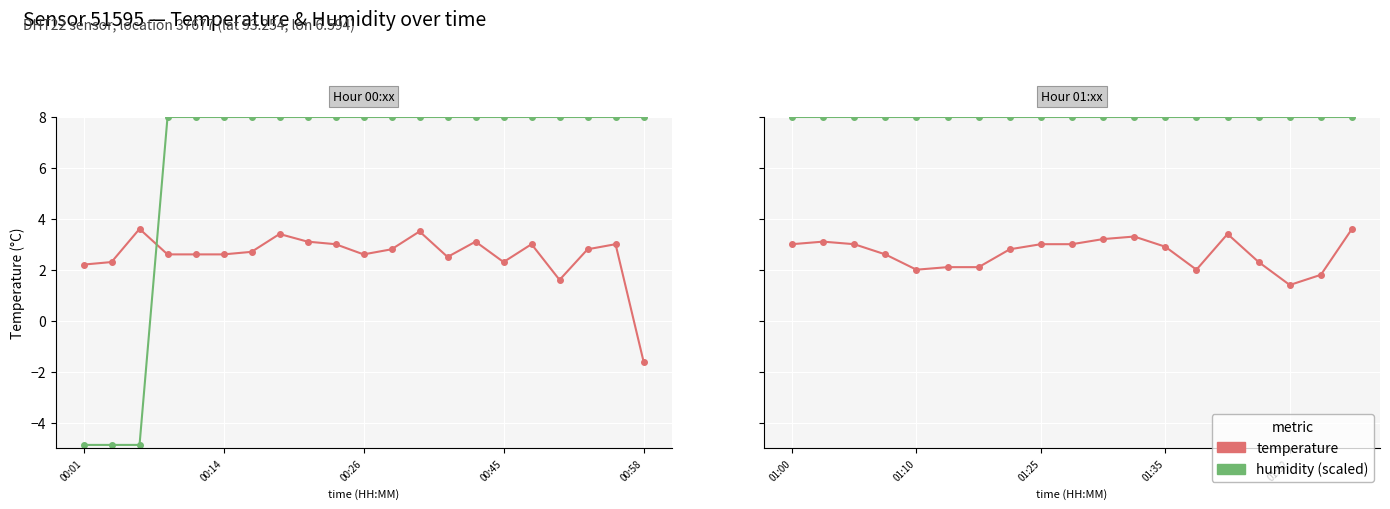

What are all the series names shown in the legend?

temperature, humidity (scaled)